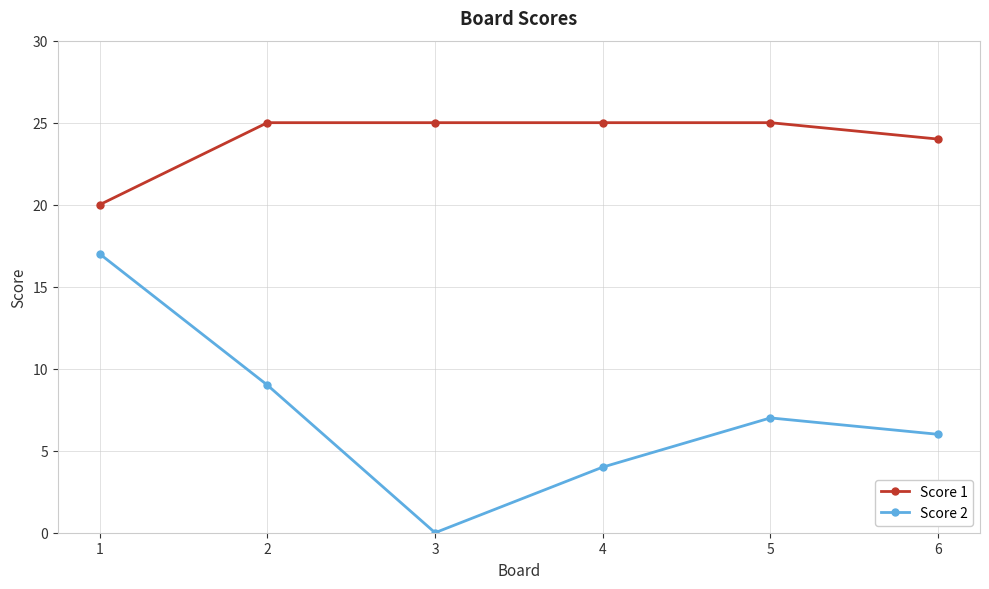

Is it true that Score 2 equals 9 at 1?

False